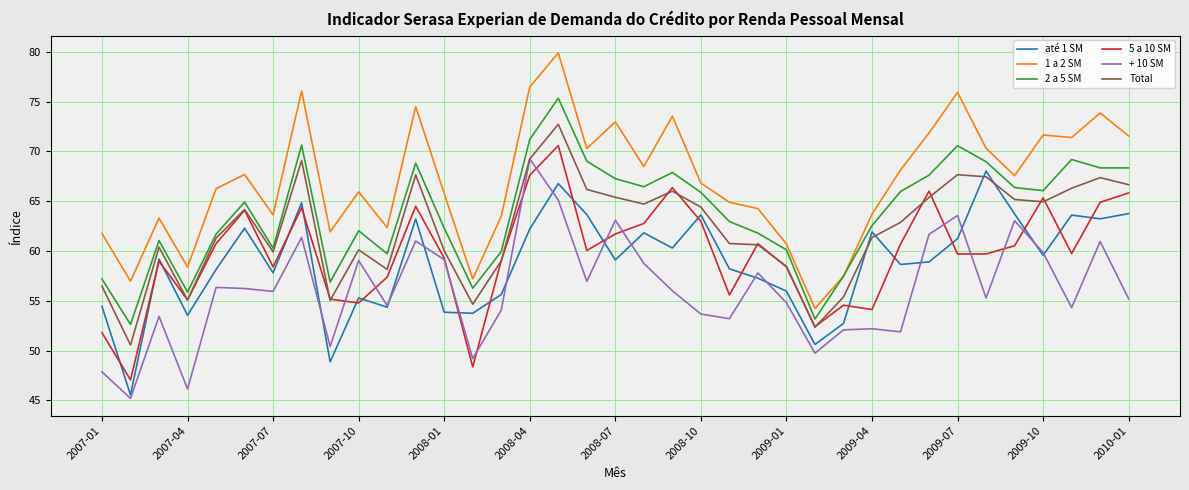

True or false: Total and 1 a 2 SM intersect in this chart.

False